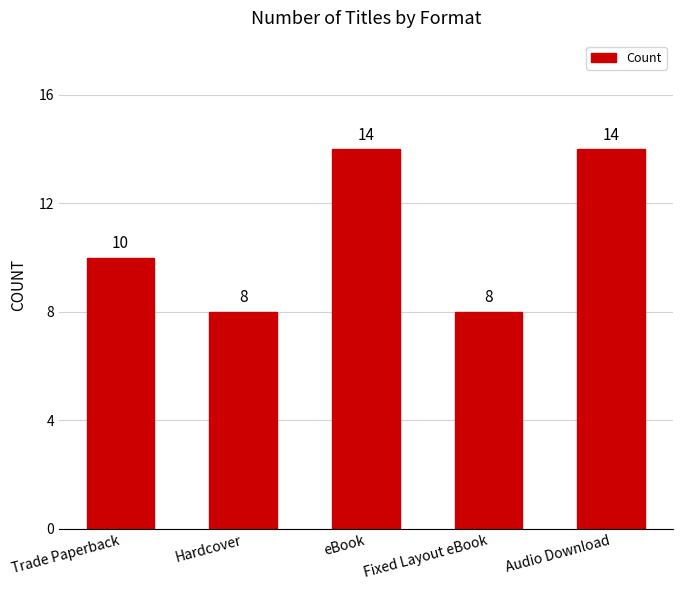

Read the value at eBook.

14